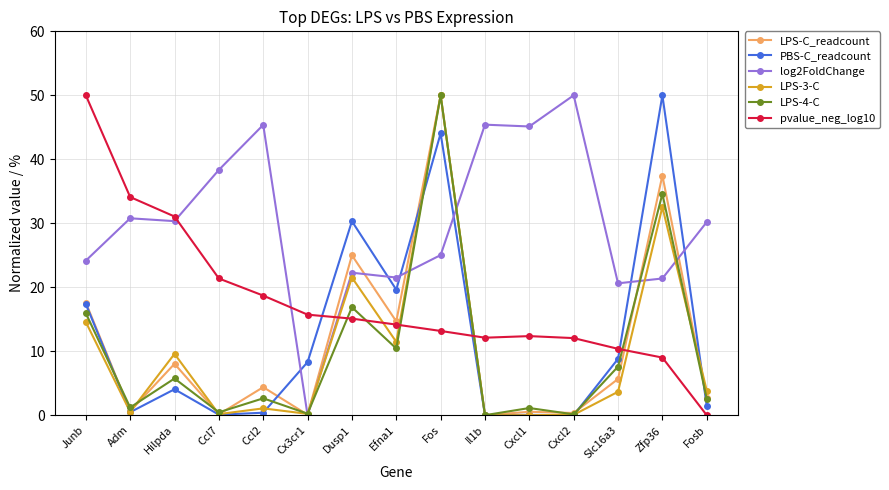

What is the label of the 1st point from the left?

Junb